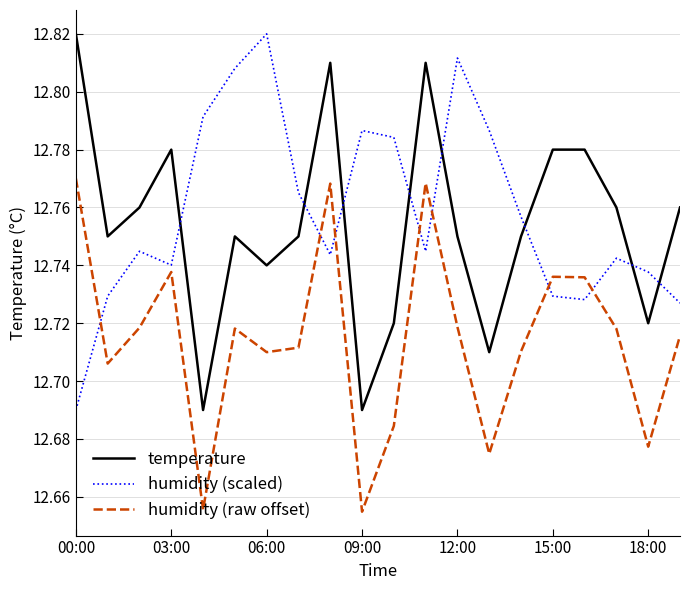

True or false: temperature and humidity (raw offset) intersect in this chart.

False